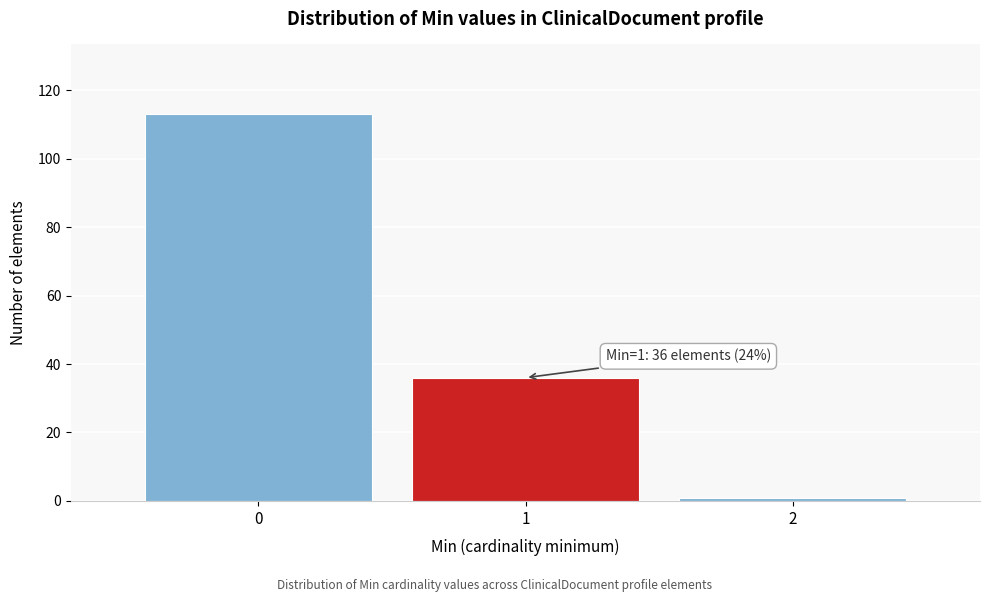

Reading right to left, list all the values displayed in this chart.

2=1	1=36	0=113